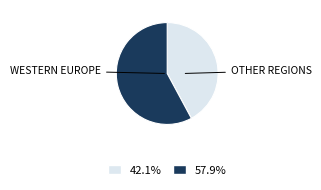

Is there any slice that represents more than half of the pie?

Yes